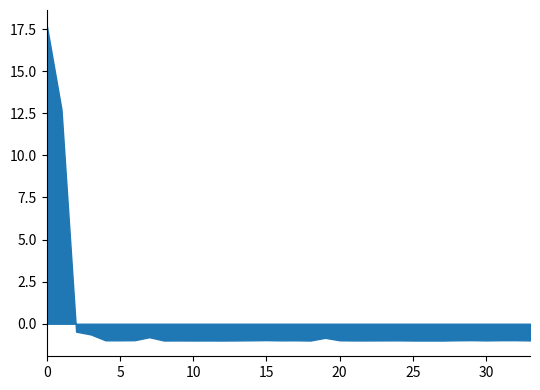

True or false: the data shows 14571.7 at Chittaway Bay - Tumbi Umbi.

False